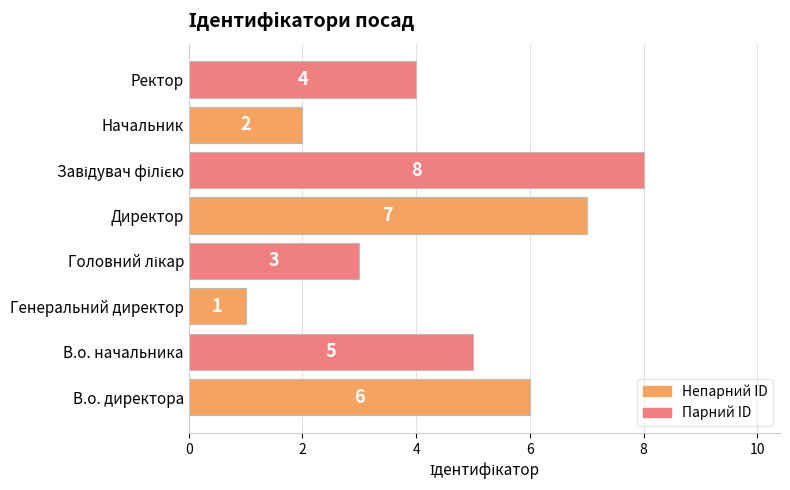

True or false: the data shows 2 at Начальник.

True